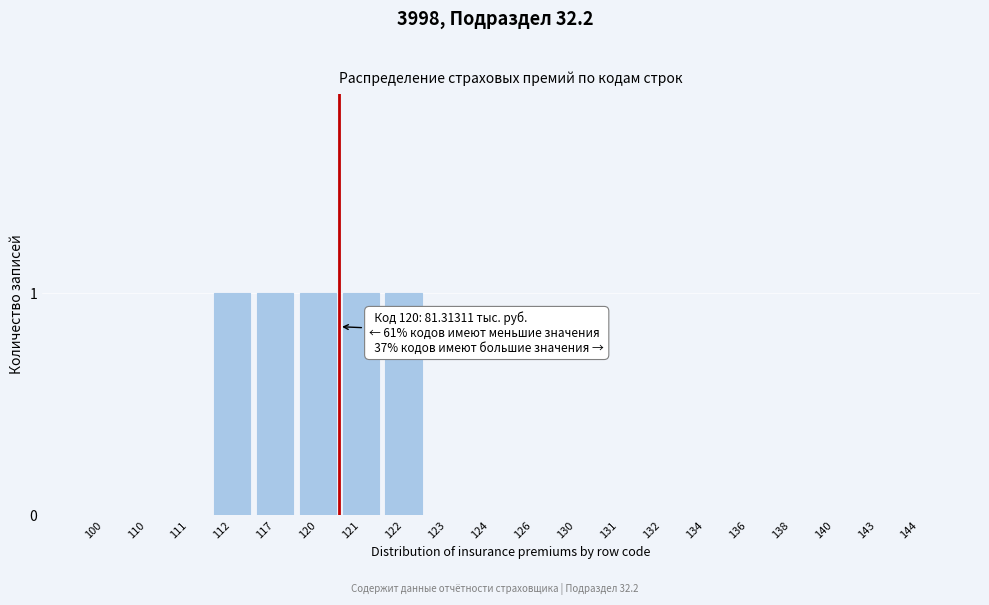

Reading left to right, list all the values displayed in this chart.

100=0	110=0	111=0	112=1	117=1	120=1	121=1	122=1	123=0	124=0	126=0	130=0	131=0	132=0	134=0	136=0	138=0	140=0	143=0	144=0